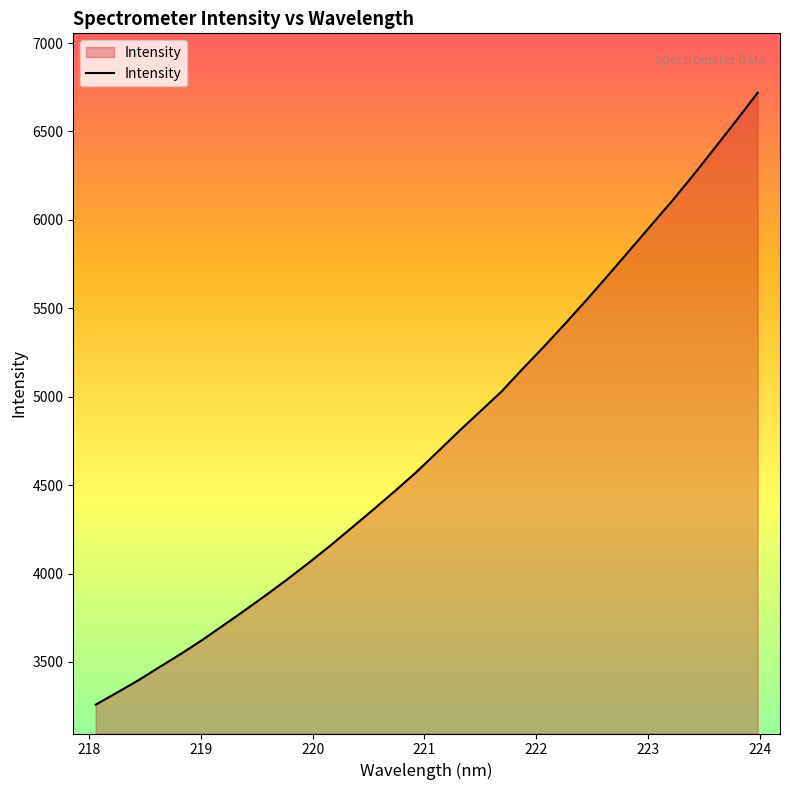

What is the difference between the maximum and minimum values?

3460.6